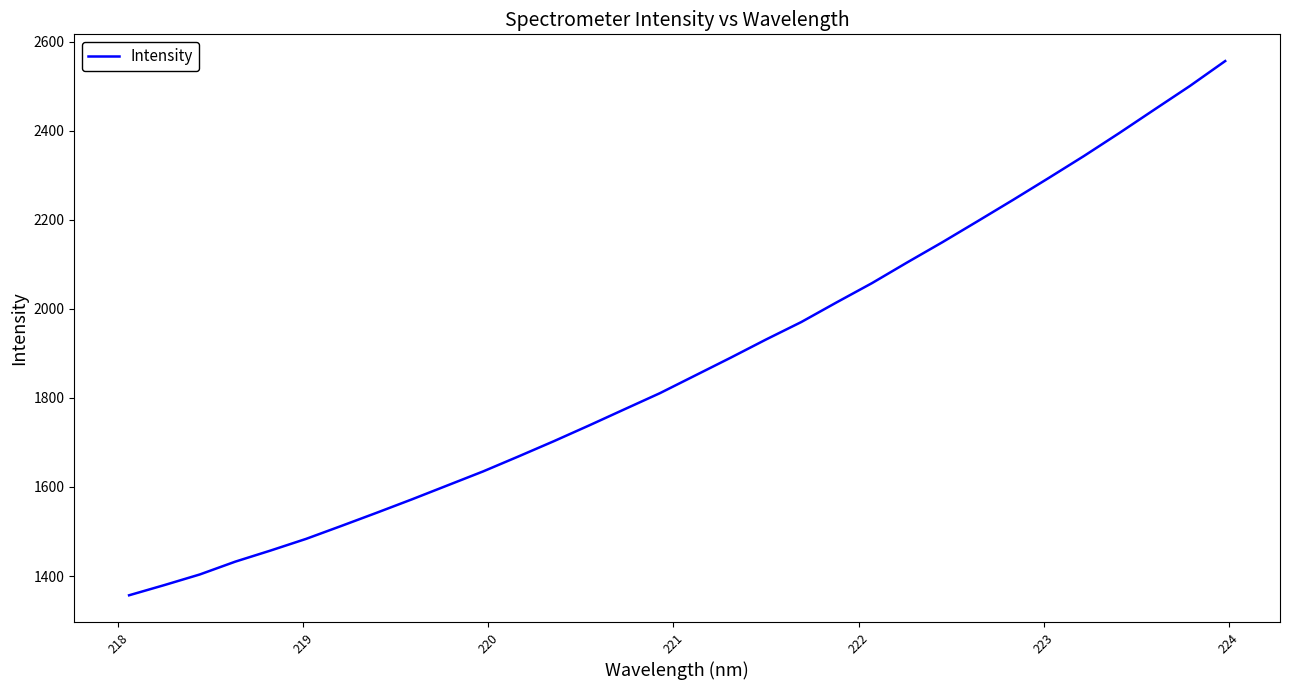

How many lines are shown in the chart?

1